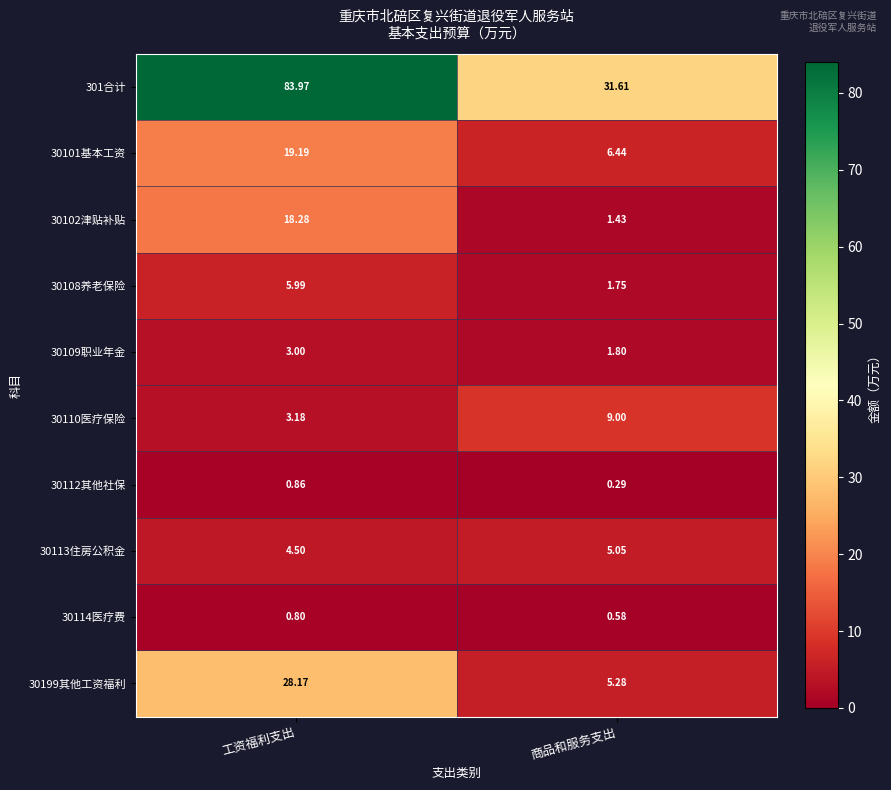

What is the difference between the highest and lowest values at 工资福利支出?

83.2